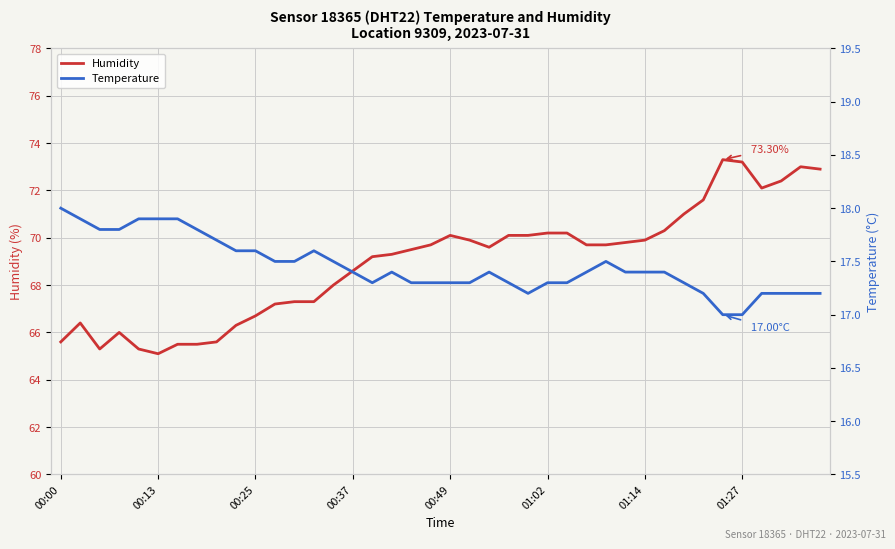

Which series has the widest spread of values?

Humidity